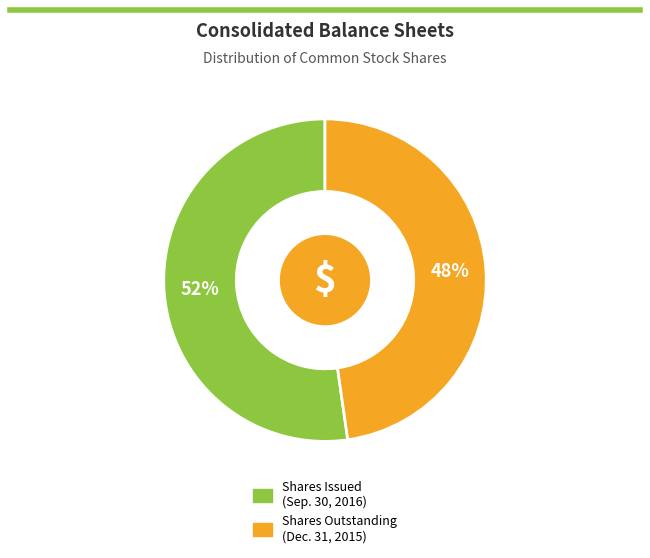

To the nearest percent, what is the average slice percentage?

50%